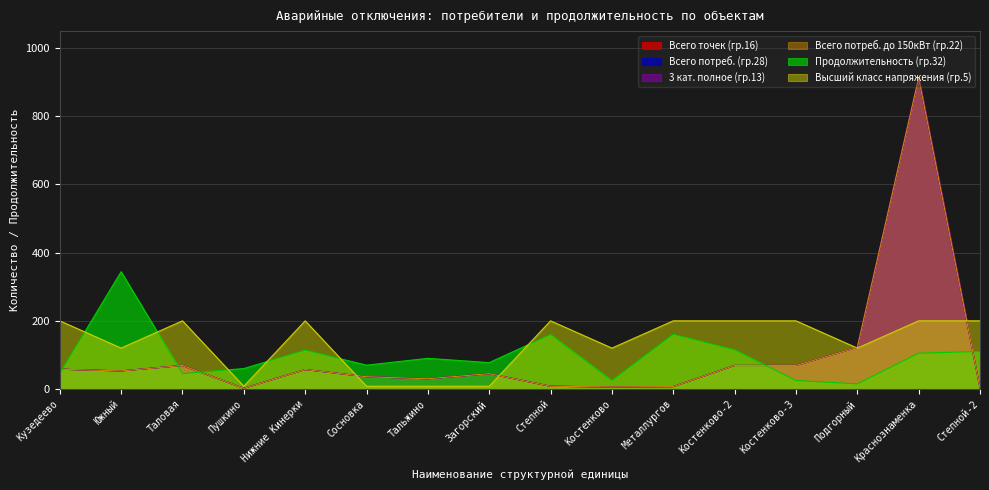

At which label is Всего потреб. (гр.28) closest to 457?

Подгорный